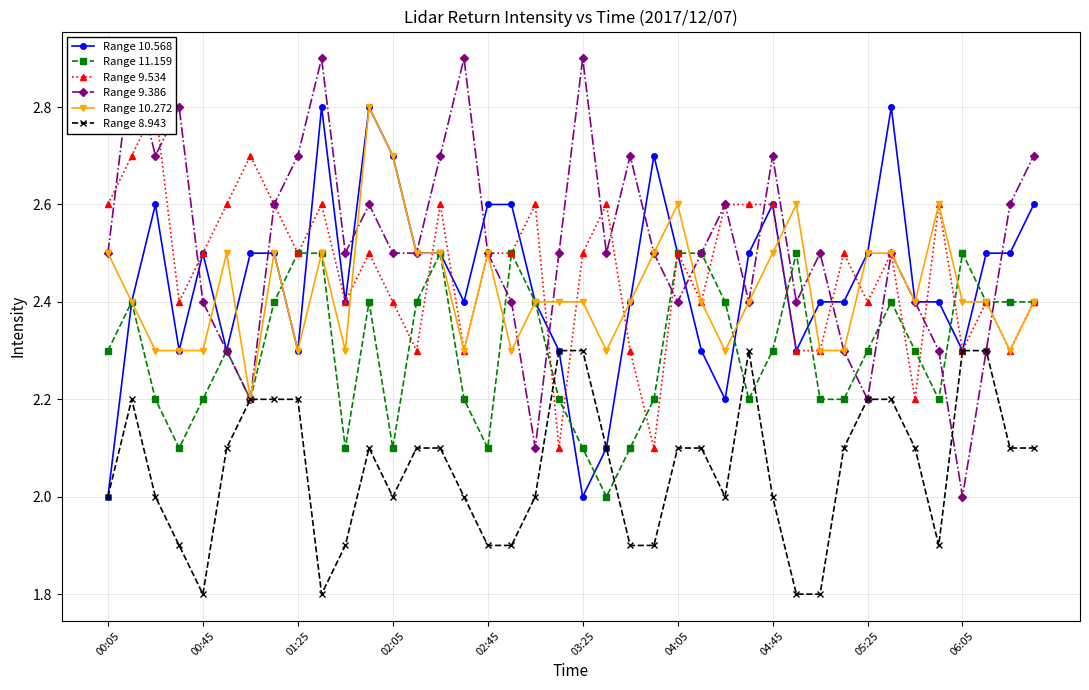

At how many categories does at least one series exceed 1?

40